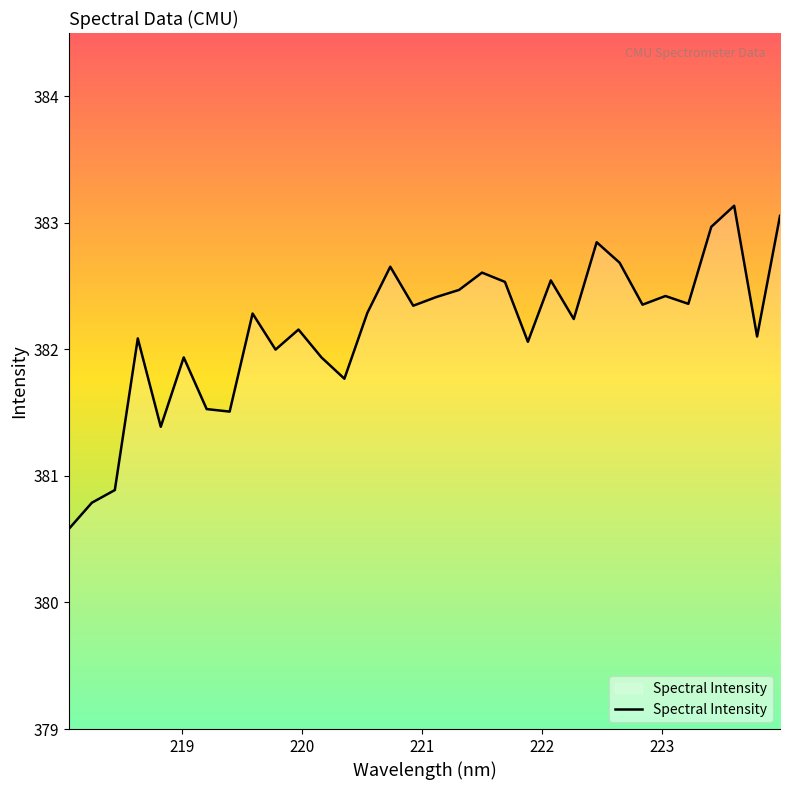

What is the minimum value shown in the chart?

380.6